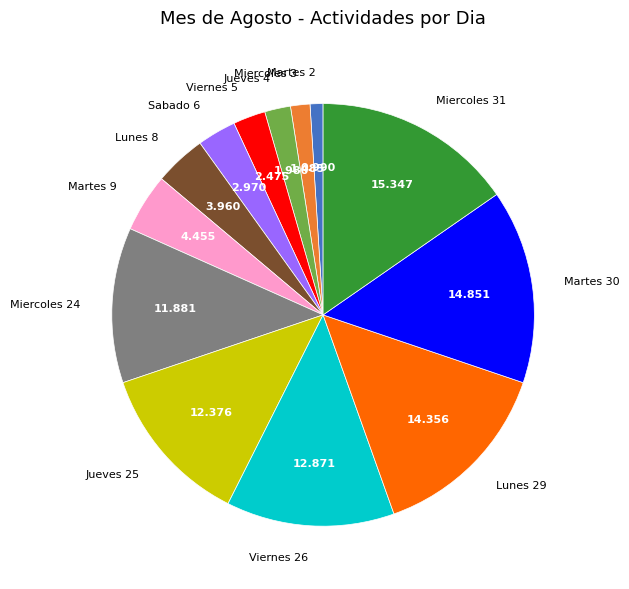

Is Jueves 4 the majority of the pie?

No